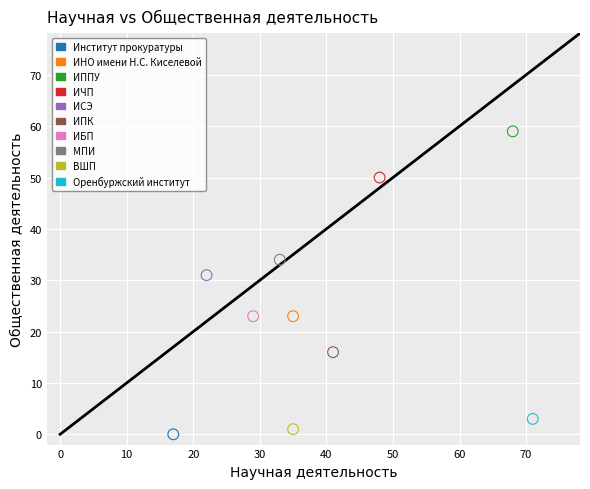

Which series reaches the minimum Y coordinate?

Институт прокуратуры